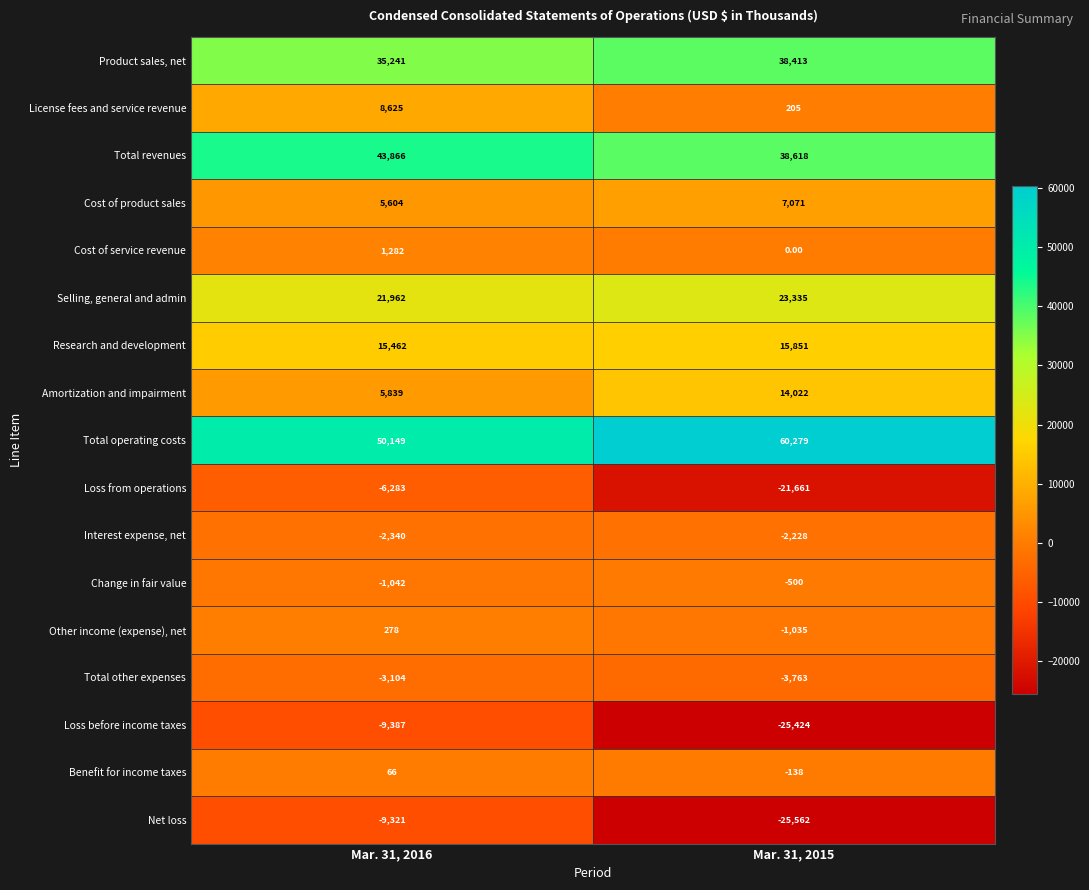

Which label corresponds to the largest value in the chart?

Mar. 31, 2015